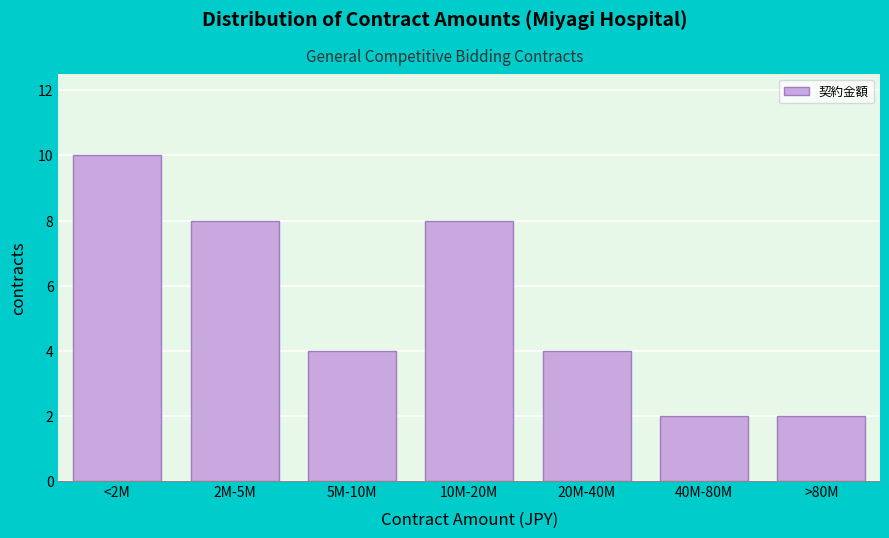

Reading left to right, what are all the values shown in this chart?

<2M=10	2M-5M=8	5M-10M=4	10M-20M=8	20M-40M=4	40M-80M=2	>80M=2